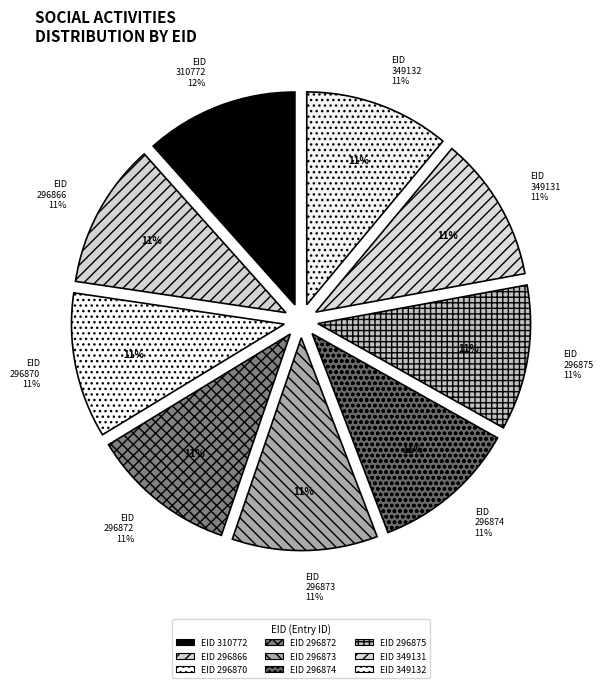

True or false: 296875 accounts for 11% of the total.

True